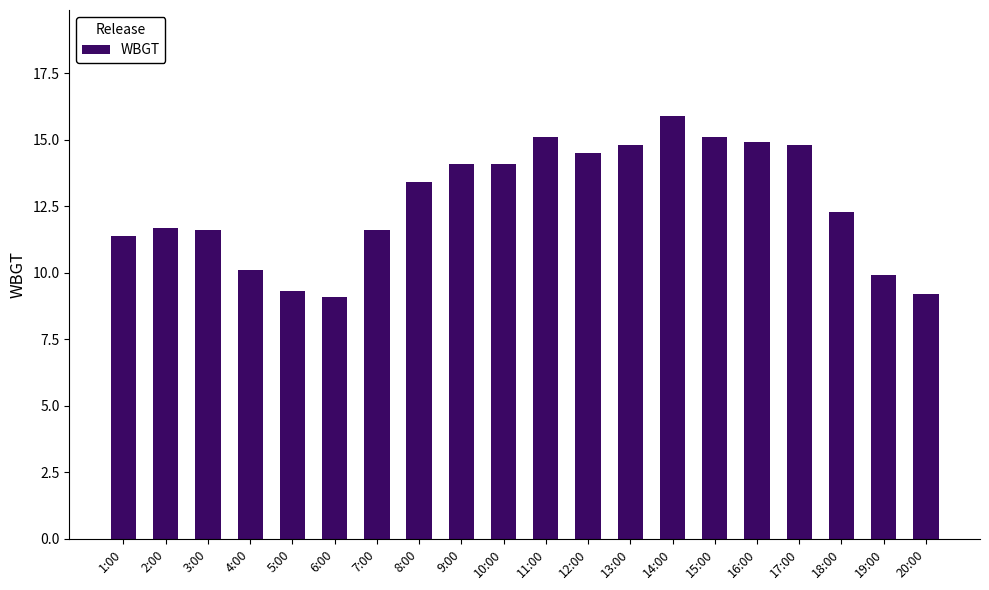

At which label does the data first exceed 13?

8:00